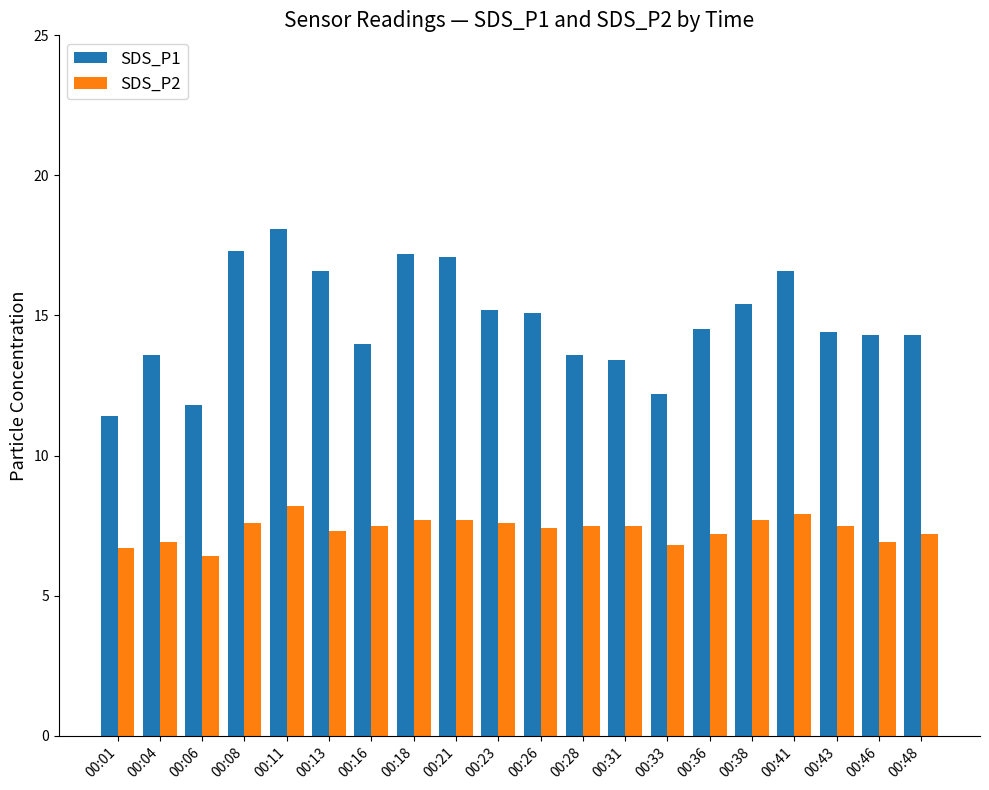

How many groups of bars are there?

20